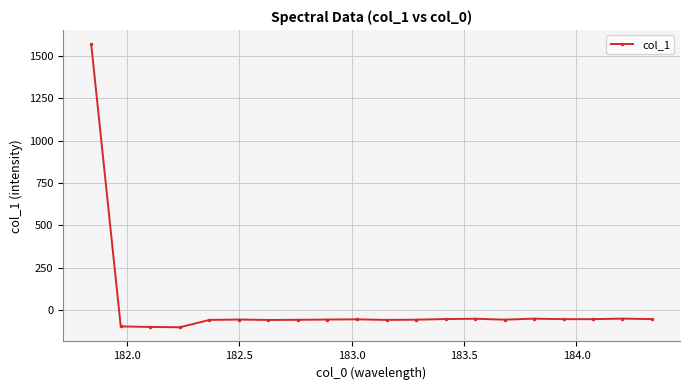

What is the difference between the maximum and minimum values?

1674.8